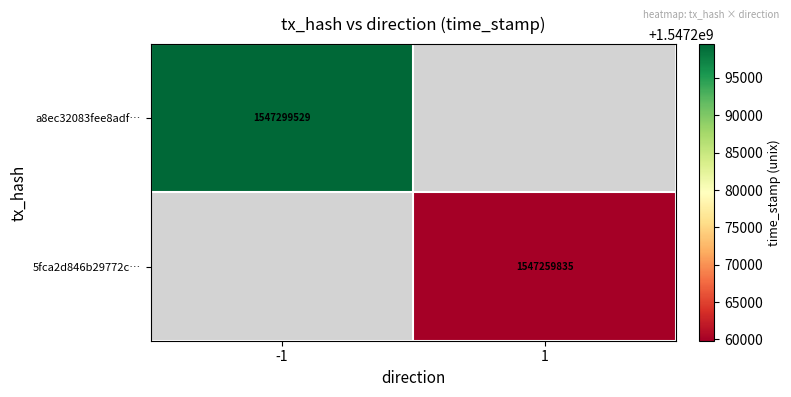

How many distinct data groups are displayed?

2